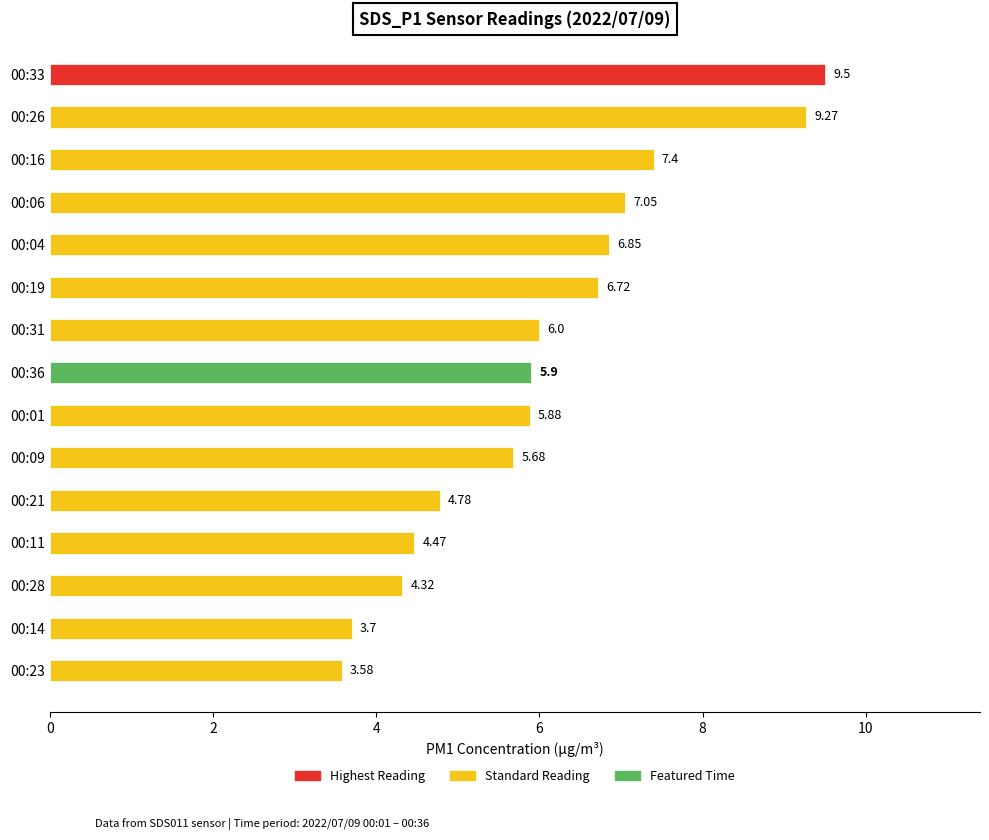

What is the difference between the maximum and second lowest values?

5.8